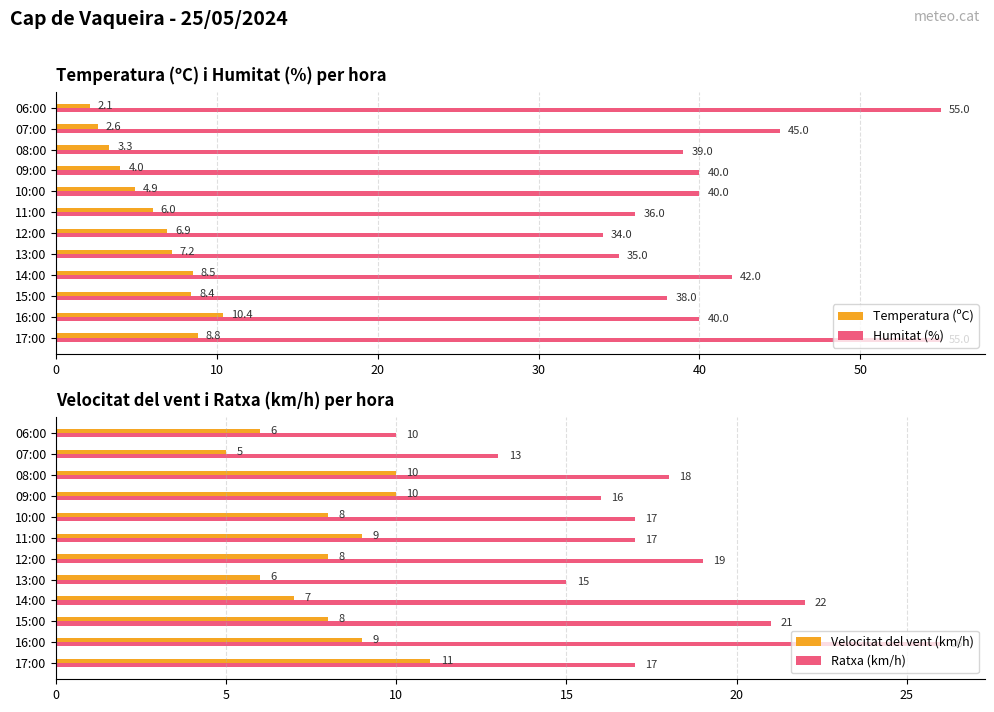

The Temperatura (ºC) series shows 6.1 at 16:00. True or false?

False